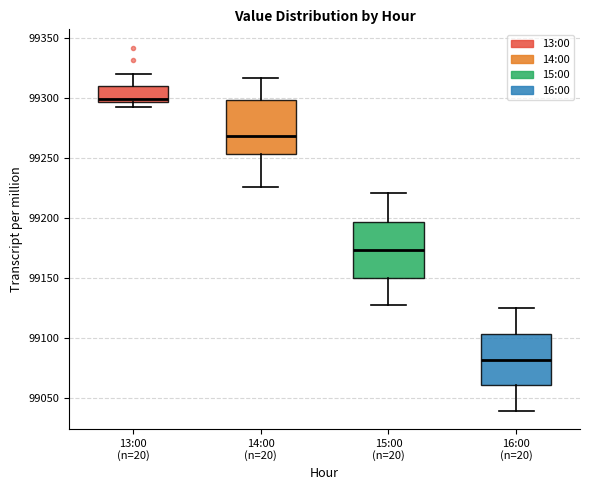

Reading left to right, read every box against the y-axis: the position of its median line, the range the box covers, and the ends of its whiskers. The values are not printed on the chart, so give them approximately, as read against the axis.

13:00 (n=20): median 99300, box 99295 to 99310, whiskers 99295 (just below the box's lower edge) to 99320
14:00 (n=20): median 99270, box 99255 to 99300, whiskers 99225 to 99315
15:00 (n=20): median 99175, box 99150 to 99195, whiskers 99130 to 99220
16:00 (n=20): median 99080, box 99060 to 99105, whiskers 99040 to 99125